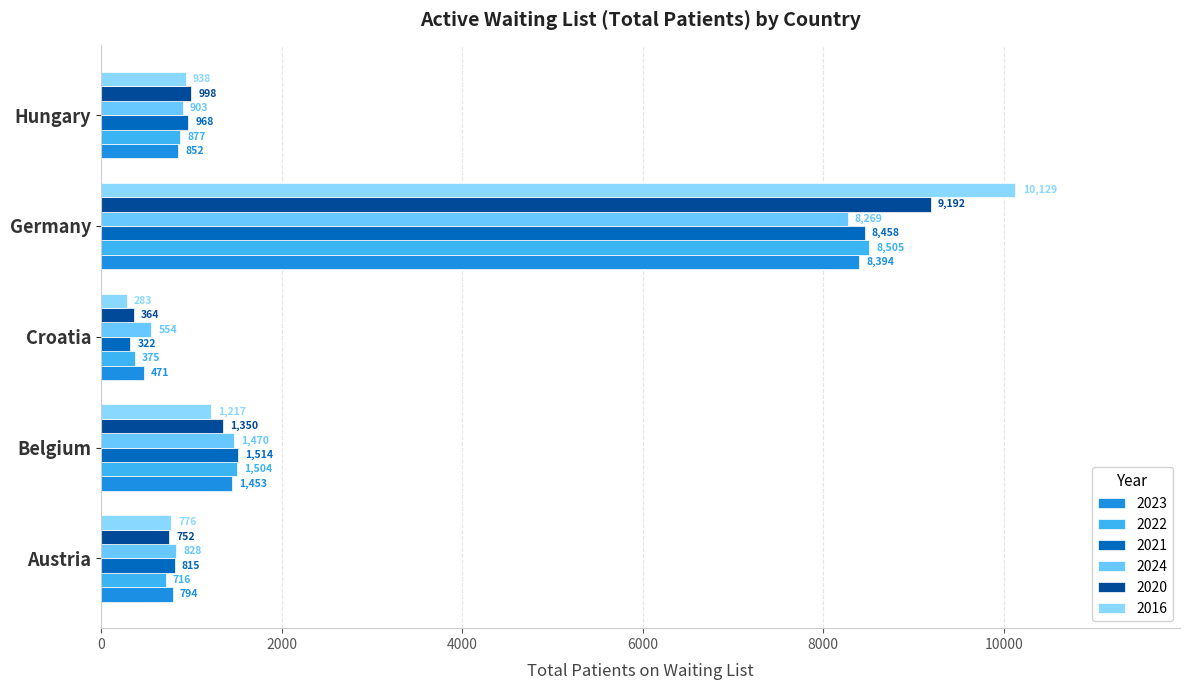

Reading left to right, extract all data points from this chart.

2023: Austria=794	Belgium=1453	Croatia=471	Germany=8394	Hungary=852
2022: Austria=716	Belgium=1504	Croatia=375	Germany=8505	Hungary=877
2021: Austria=815	Belgium=1514	Croatia=322	Germany=8458	Hungary=968
2024: Austria=828	Belgium=1470	Croatia=554	Germany=8269	Hungary=903
2020: Austria=752	Belgium=1350	Croatia=364	Germany=9192	Hungary=998
2016: Austria=776	Belgium=1217	Croatia=283	Germany=10129	Hungary=938